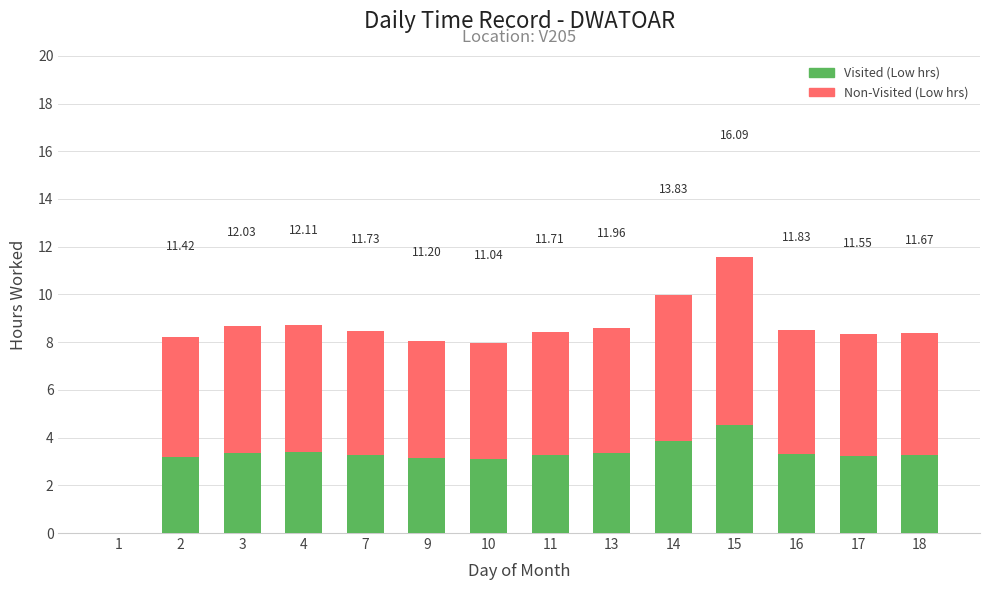

Reading right to left, what are all the values shown in this chart?

Non-Visited (Low hrs): 8.4	8.3	8.5	11.6	10.0	8.6	8.4	8.0	8.1	8.4	8.7	8.7	8.2	0.0
Visited (Low hrs): 3.3	3.2	3.3	4.5	3.9	3.4	3.3	3.1	3.1	3.3	3.4	3.4	3.2	0.0